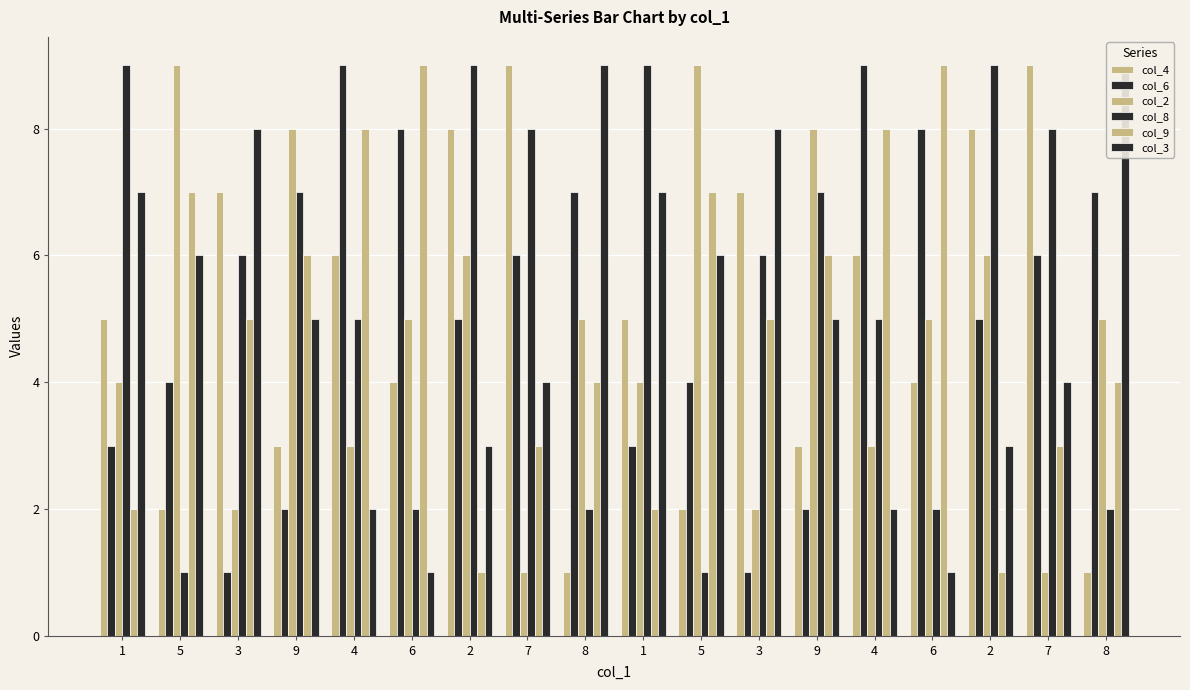

Reading left to right, transcribe all the data shown in this chart.

col_4: 1=5	5=2	3=7	9=3	4=6	6=4	2=8	7=9	8=1	1=5	5=2	3=7	9=3	4=6	6=4	2=8	7=9	8=1
col_6: 1=3	5=4	3=1	9=2	4=9	6=8	2=5	7=6	8=7	1=3	5=4	3=1	9=2	4=9	6=8	2=5	7=6	8=7
col_2: 1=4	5=9	3=2	9=8	4=3	6=5	2=6	7=1	8=5	1=4	5=9	3=2	9=8	4=3	6=5	2=6	7=1	8=5
col_8: 1=9	5=1	3=6	9=7	4=5	6=2	2=9	7=8	8=2	1=9	5=1	3=6	9=7	4=5	6=2	2=9	7=8	8=2
col_9: 1=2	5=7	3=5	9=6	4=8	6=9	2=1	7=3	8=4	1=2	5=7	3=5	9=6	4=8	6=9	2=1	7=3	8=4
col_3: 1=7	5=6	3=8	9=5	4=2	6=1	2=3	7=4	8=9	1=7	5=6	3=8	9=5	4=2	6=1	2=3	7=4	8=9